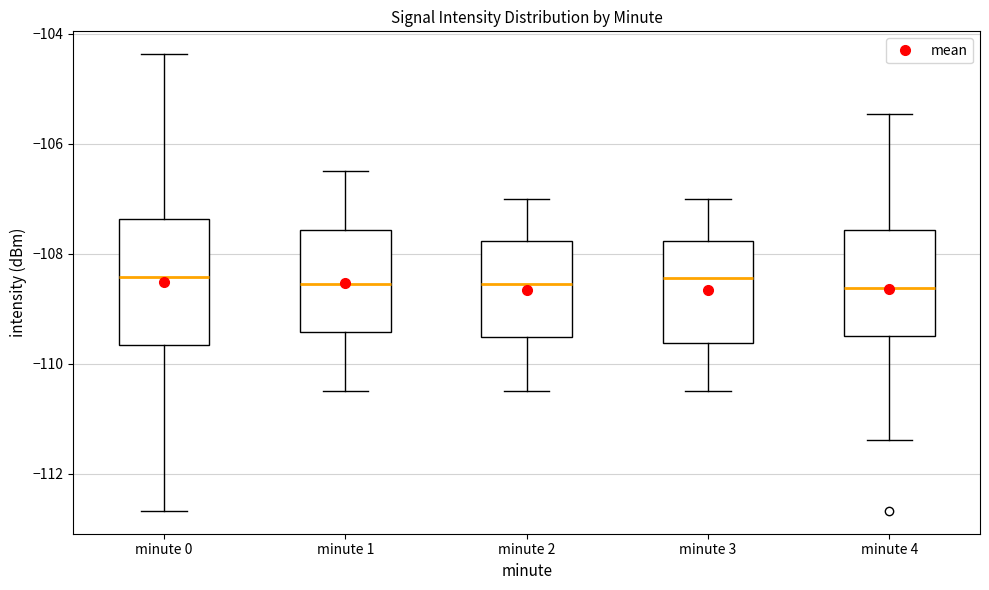

Where does the upper whisker of the box for minute 2 end on the y-axis? The values are not printed on the chart, so give them approximately, as read against the axis.

-107.0